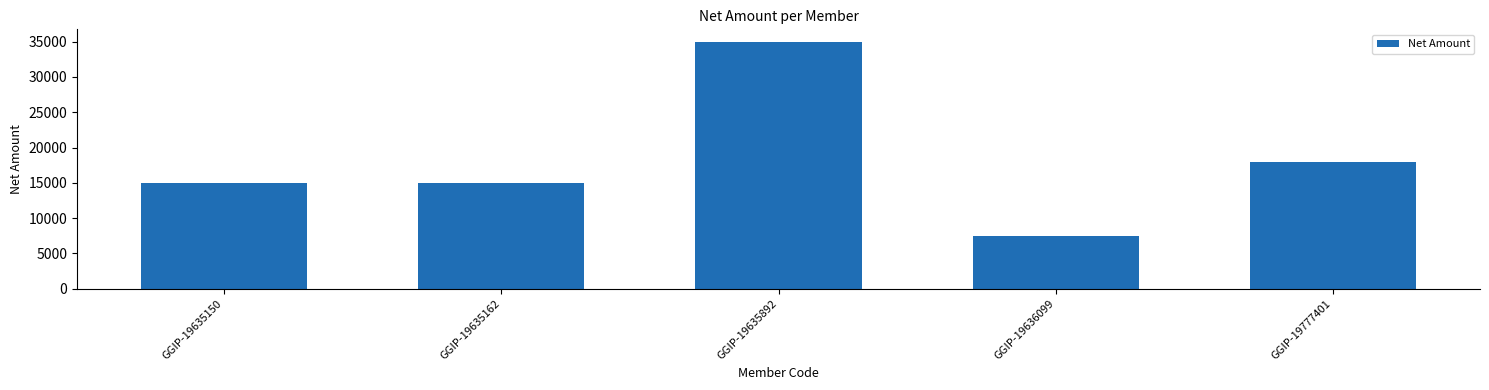

Reading right to left, extract all data points from this chart.

18000	7500	35000	15000	15000